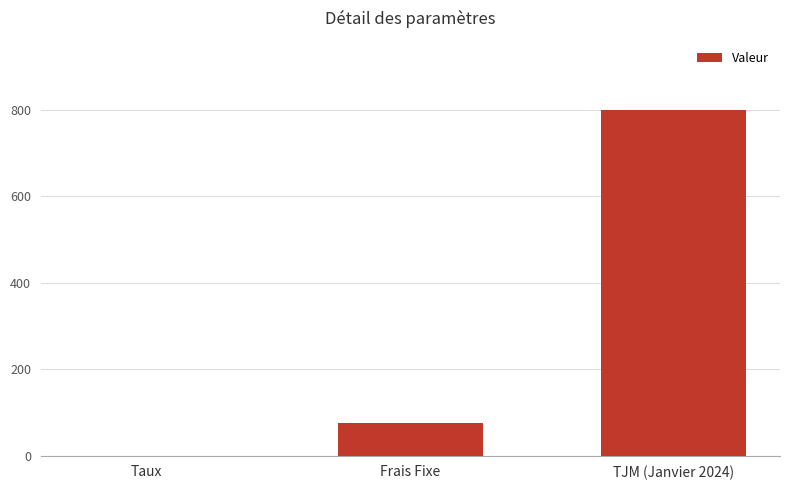

At which label is the value closest to 400?

Frais Fixe